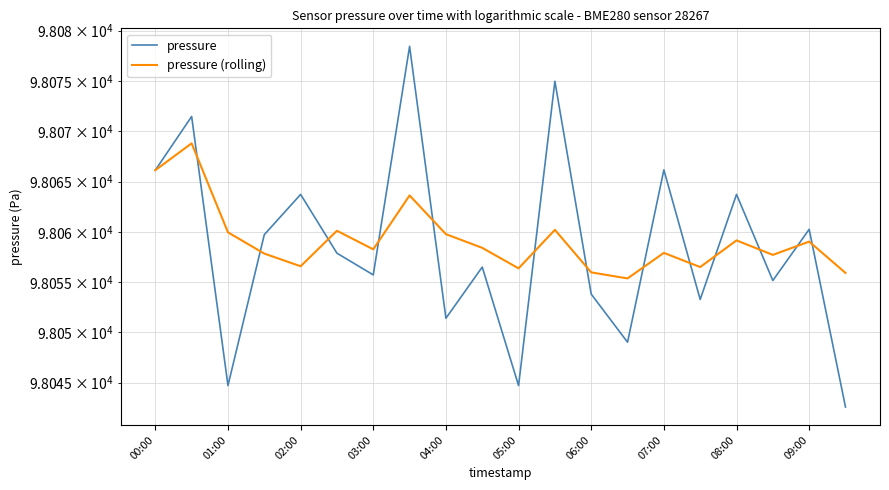

What is the sum of the pressure (rolling) values at 01:00 and 02:00?

196128.8